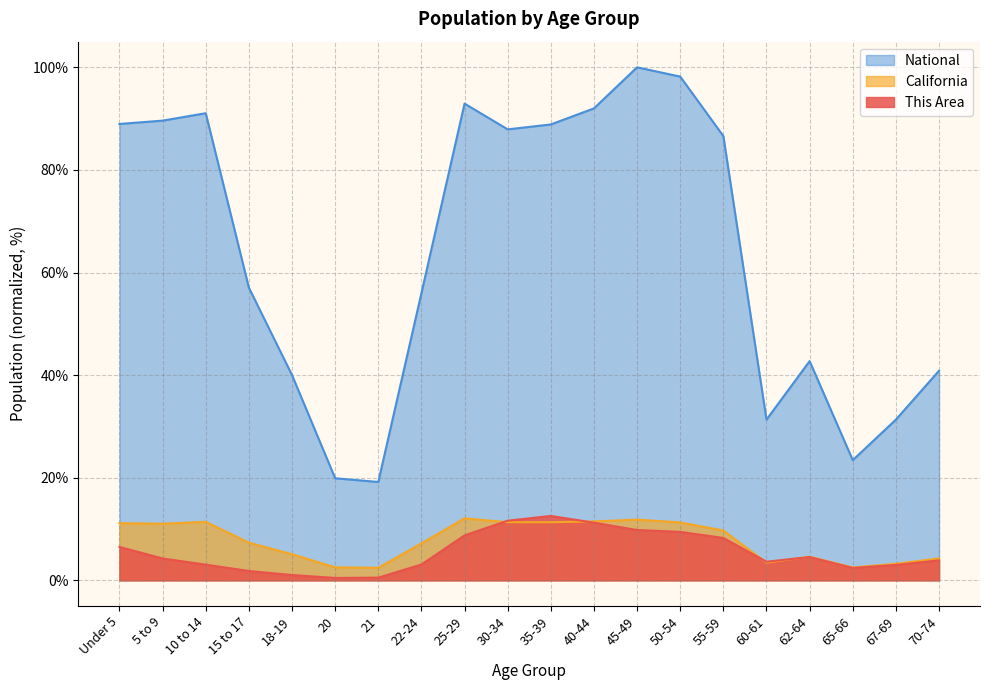

What is the minimum value shown in the chart?

0.5